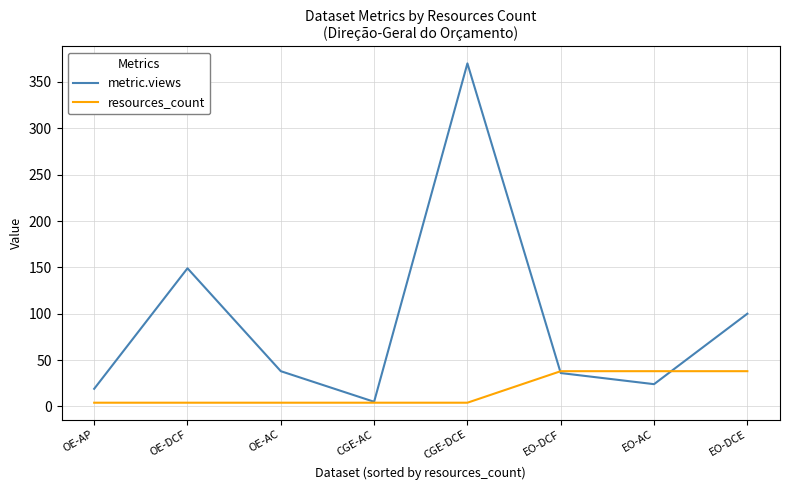

What is the greatest value displayed?

370